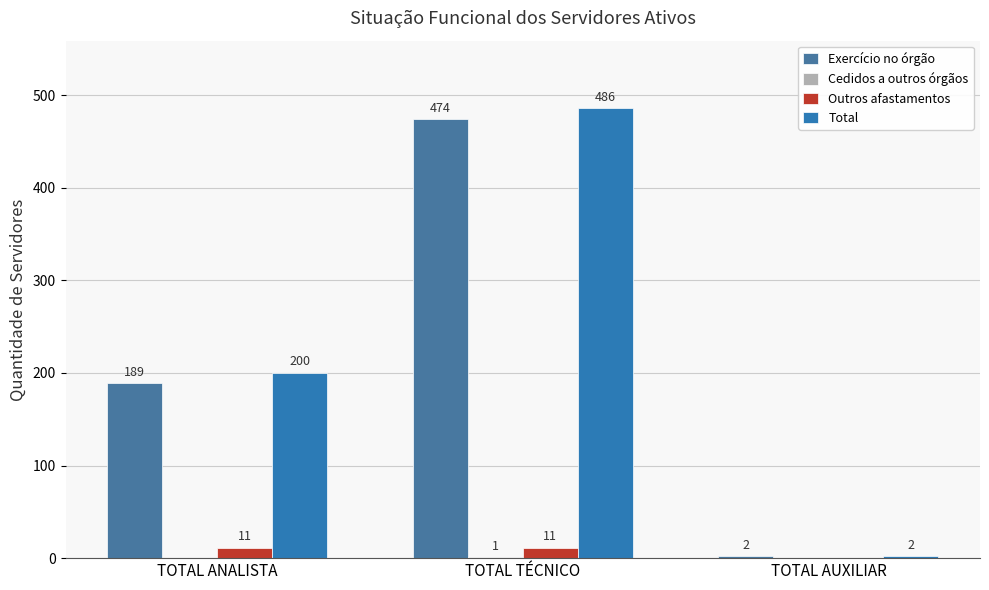

How many groups of bars are there?

3